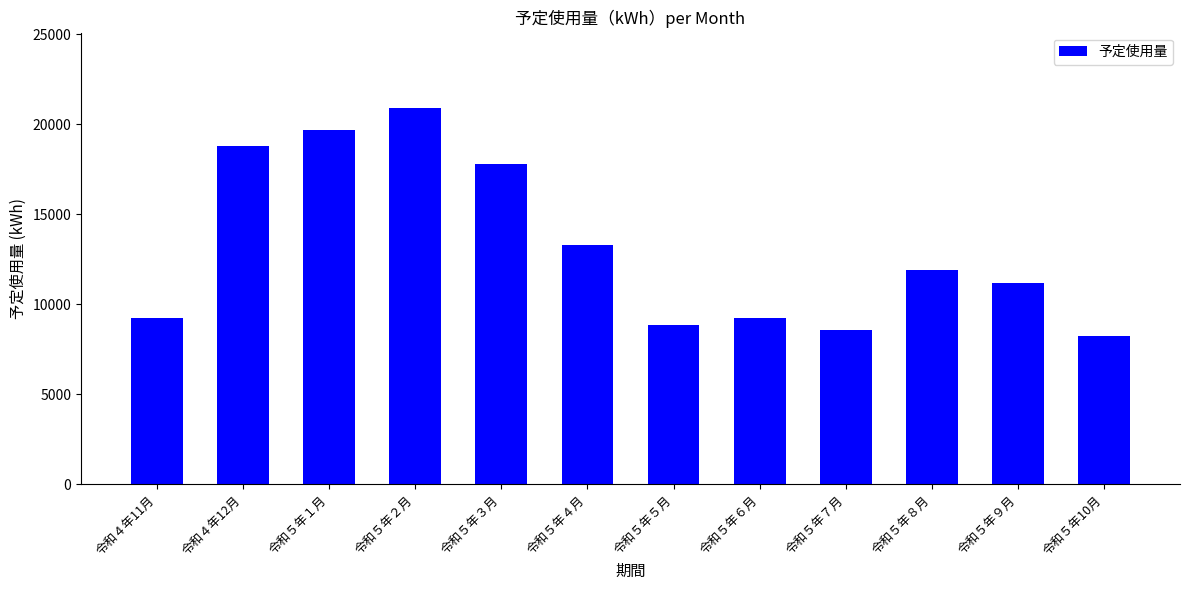

What is the smallest value displayed?

8219